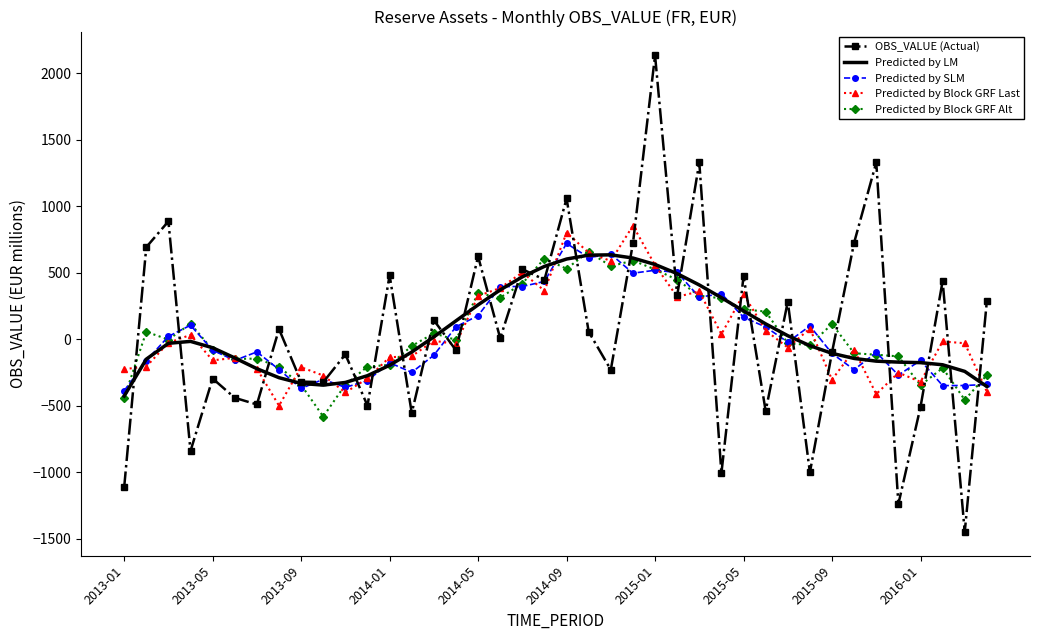

Which series has the largest range (max minus min)?

OBS_VALUE (Actual)